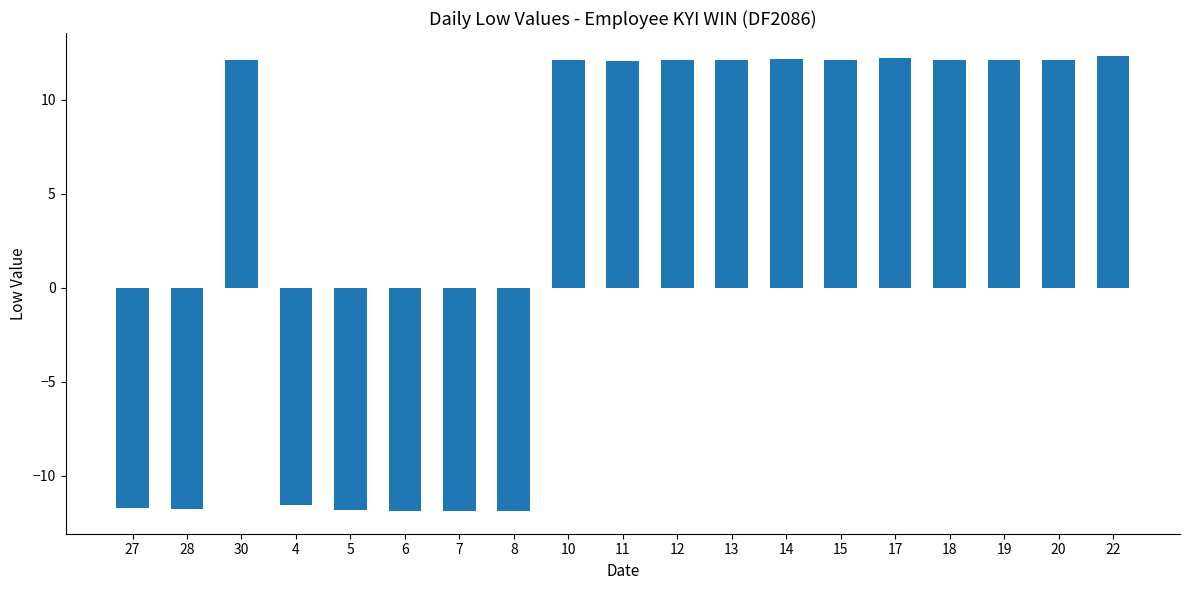

What is the difference between the values at 19 and 28?

23.9